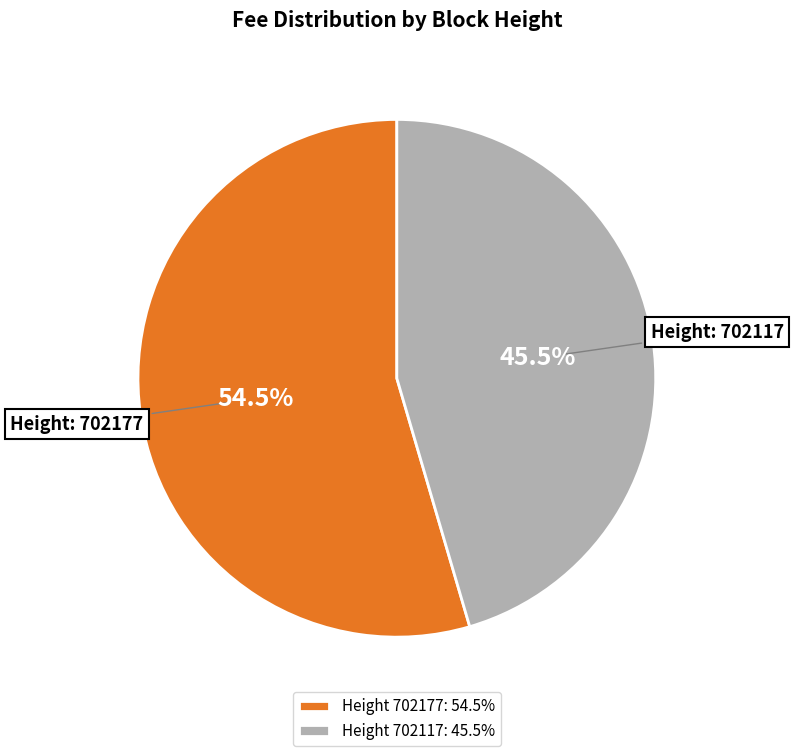

Do Height 702177: 54.5% and Height 702117: 45.5% together represent more than half of the pie?

Yes